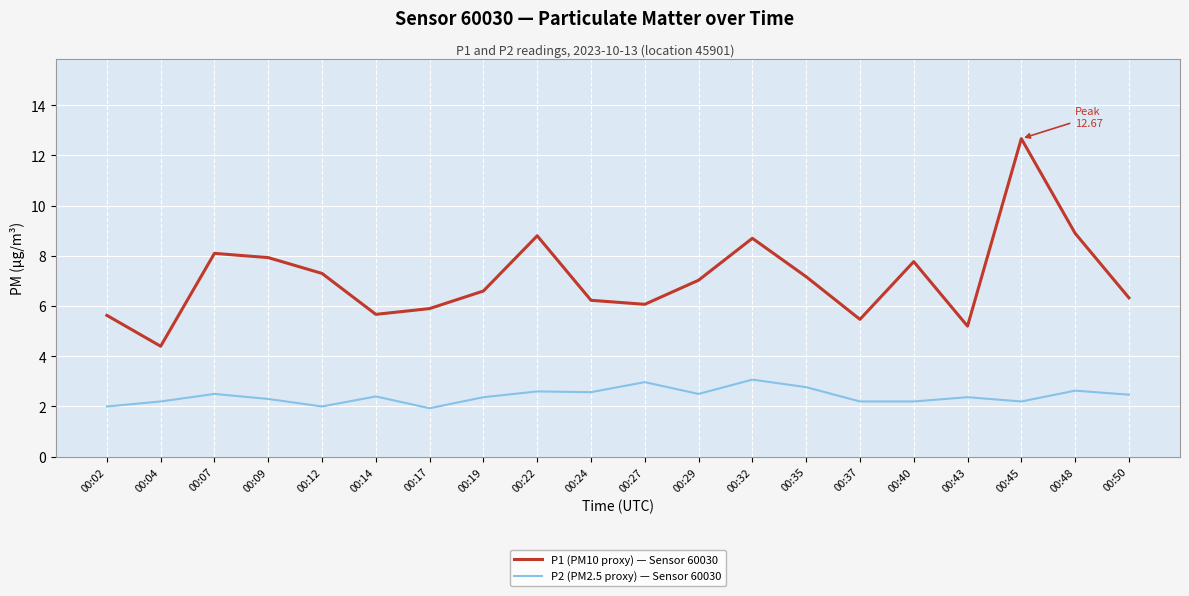

What is the minimum value shown in the chart?

1.9